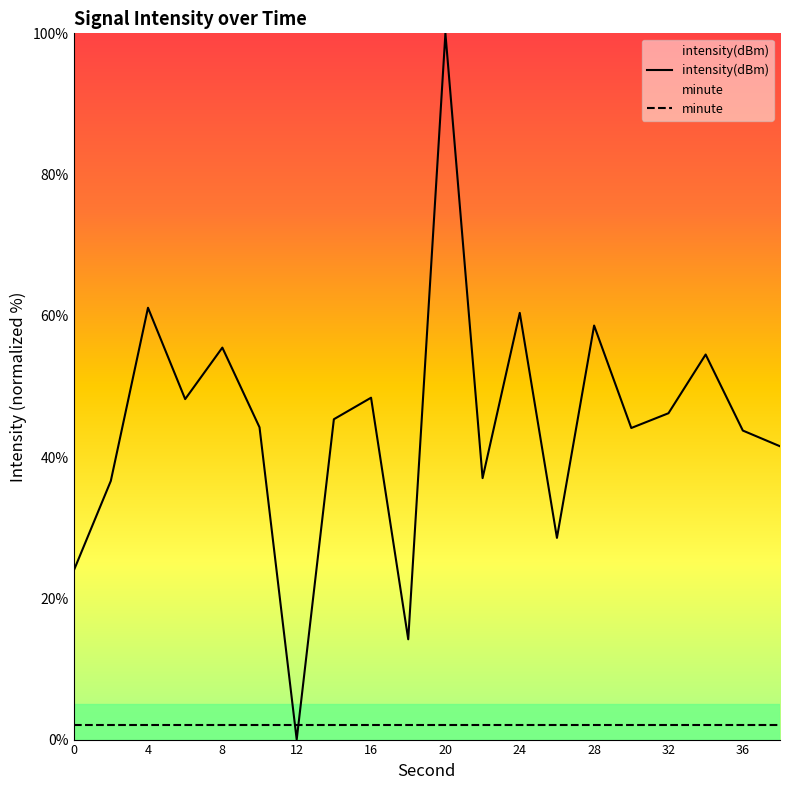

The value of minute at 36 is 3.1. True or false?

False